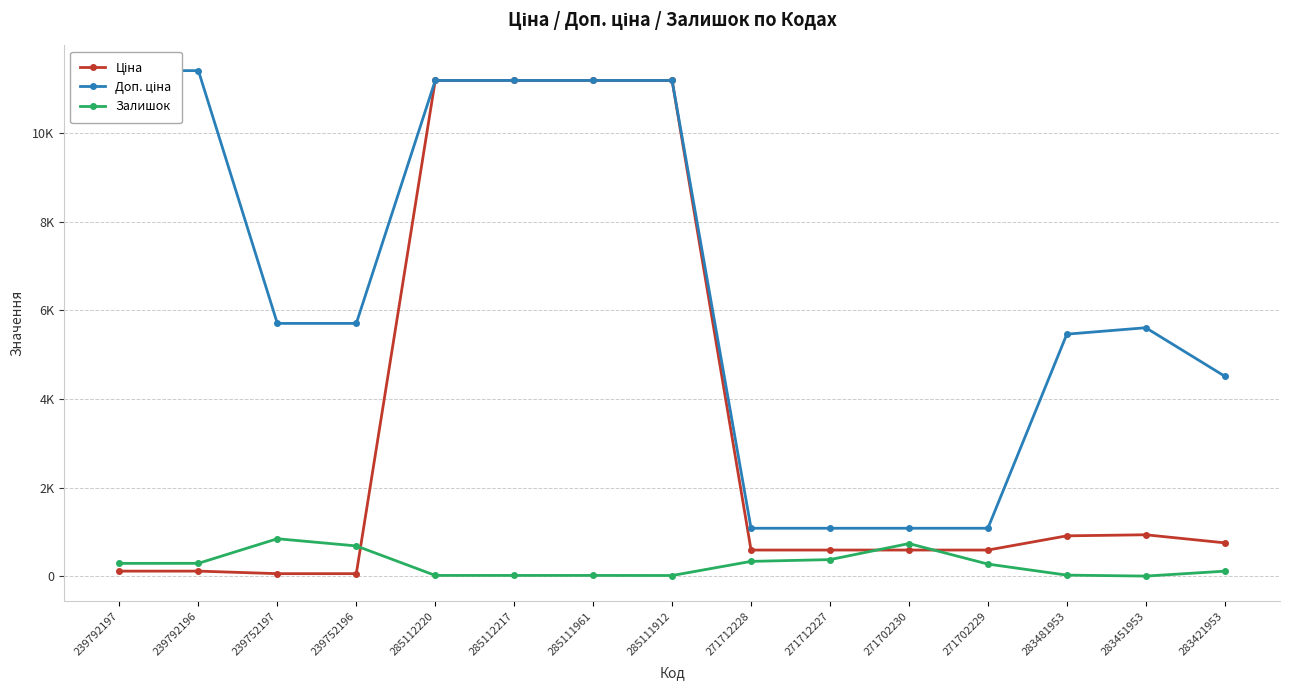

True or false: Ціна and Доп. ціна intersect in this chart.

False